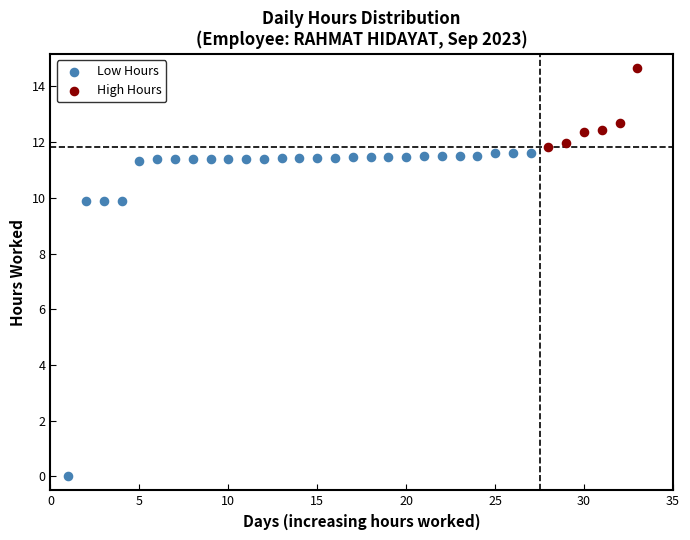

Which series has the widest spread of Y values?

Low Hours